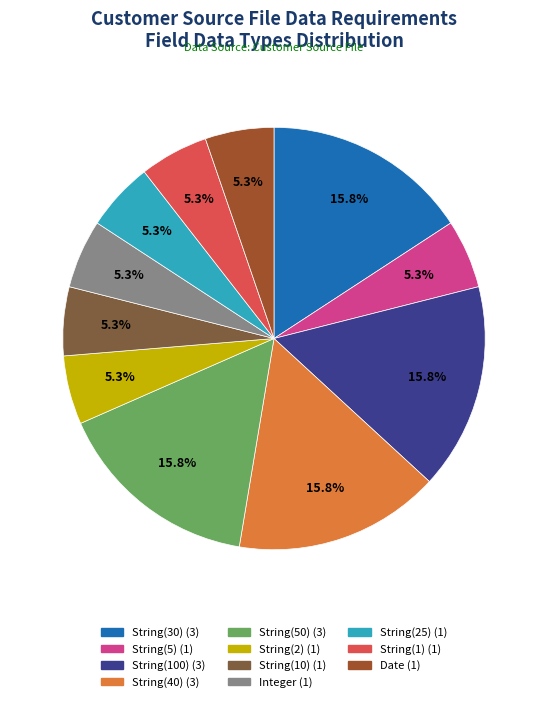

Does String(40) account for over 50% of the chart?

No